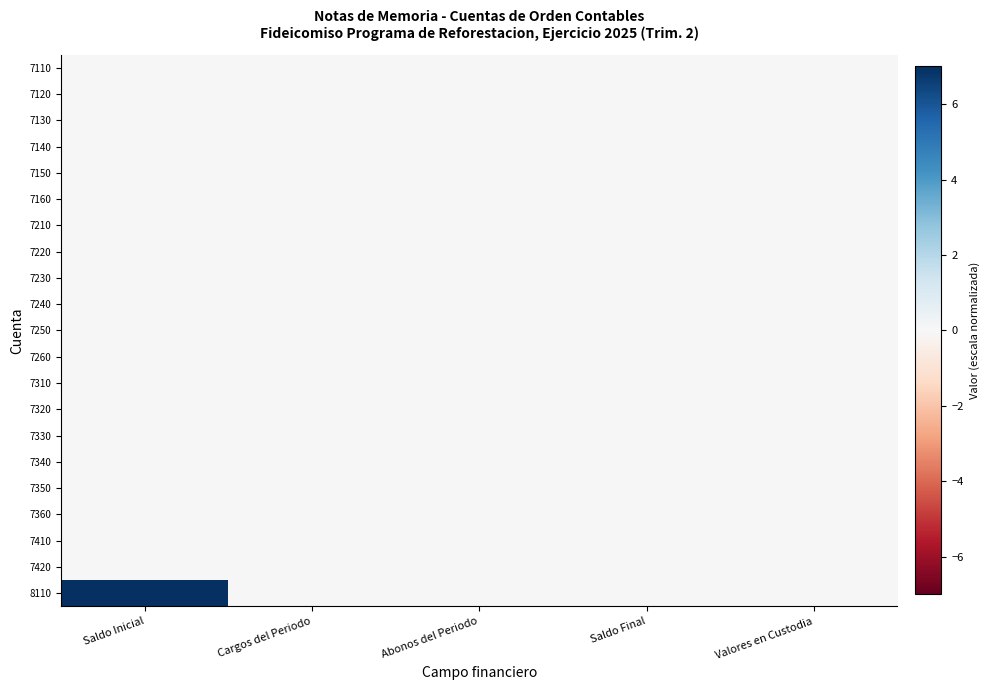

At which category does the chart reach its peak across all series?

Saldo Inicial